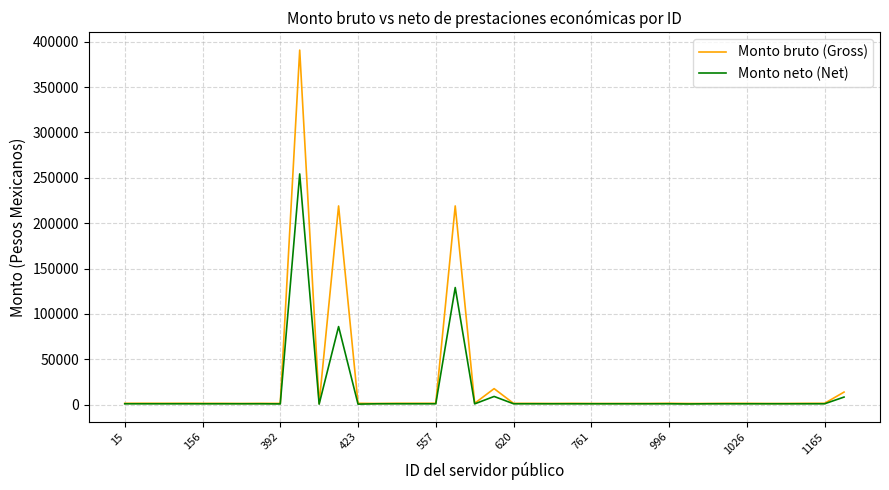

What is the highest value of the Monto neto (Net) series?

254336